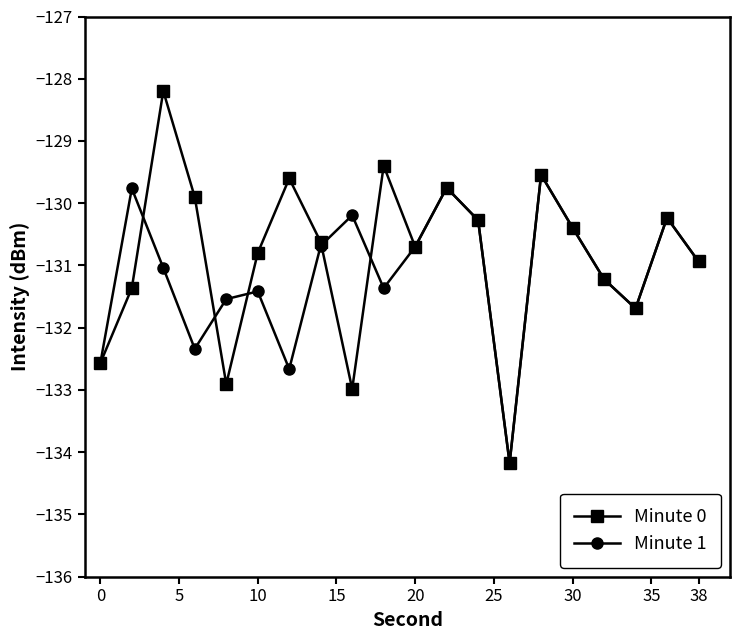

Does the chart have visible grid lines?

No